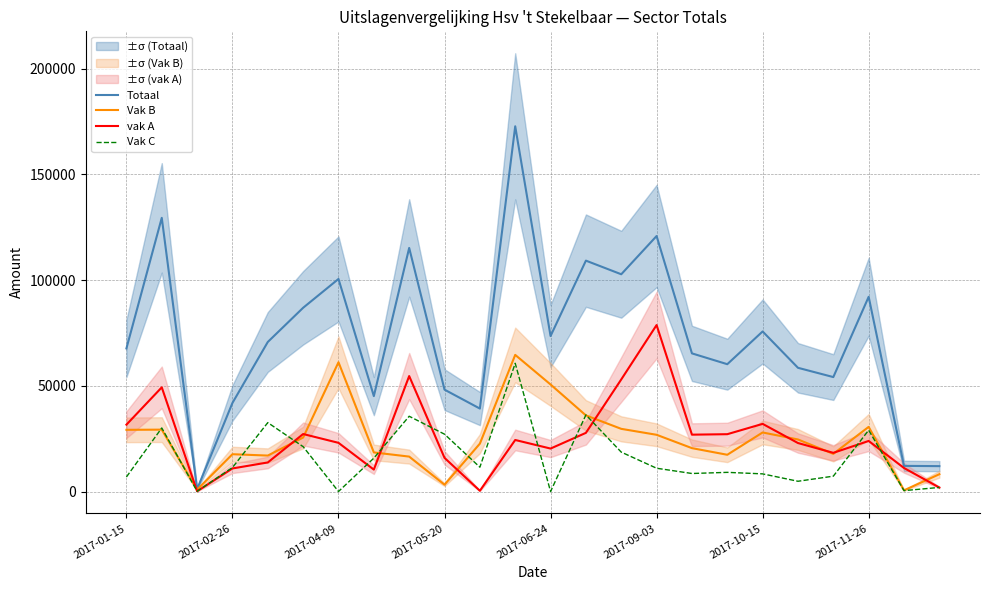

How many values in the Vak C series are below 11349?

12